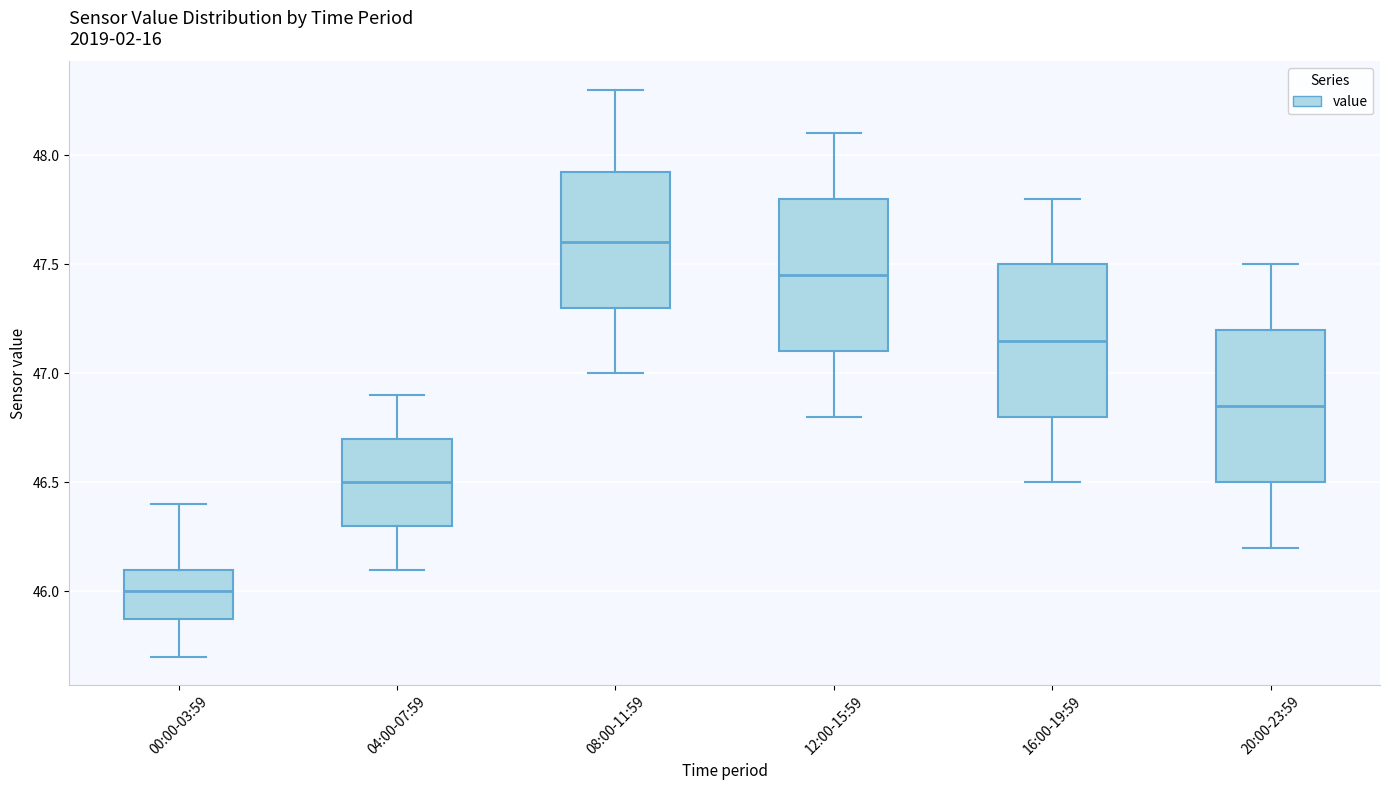

Which box has the highest median line?

08:00-11:59